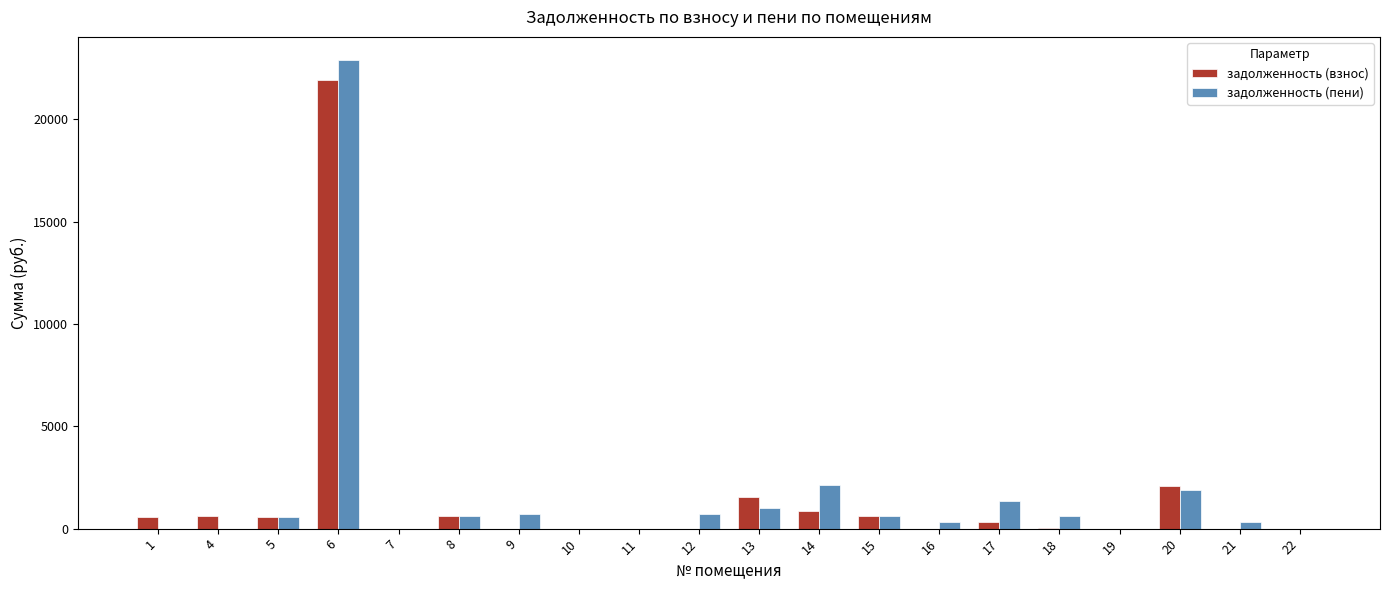

Are the bars grouped side by side (vs. stacked)?

Yes